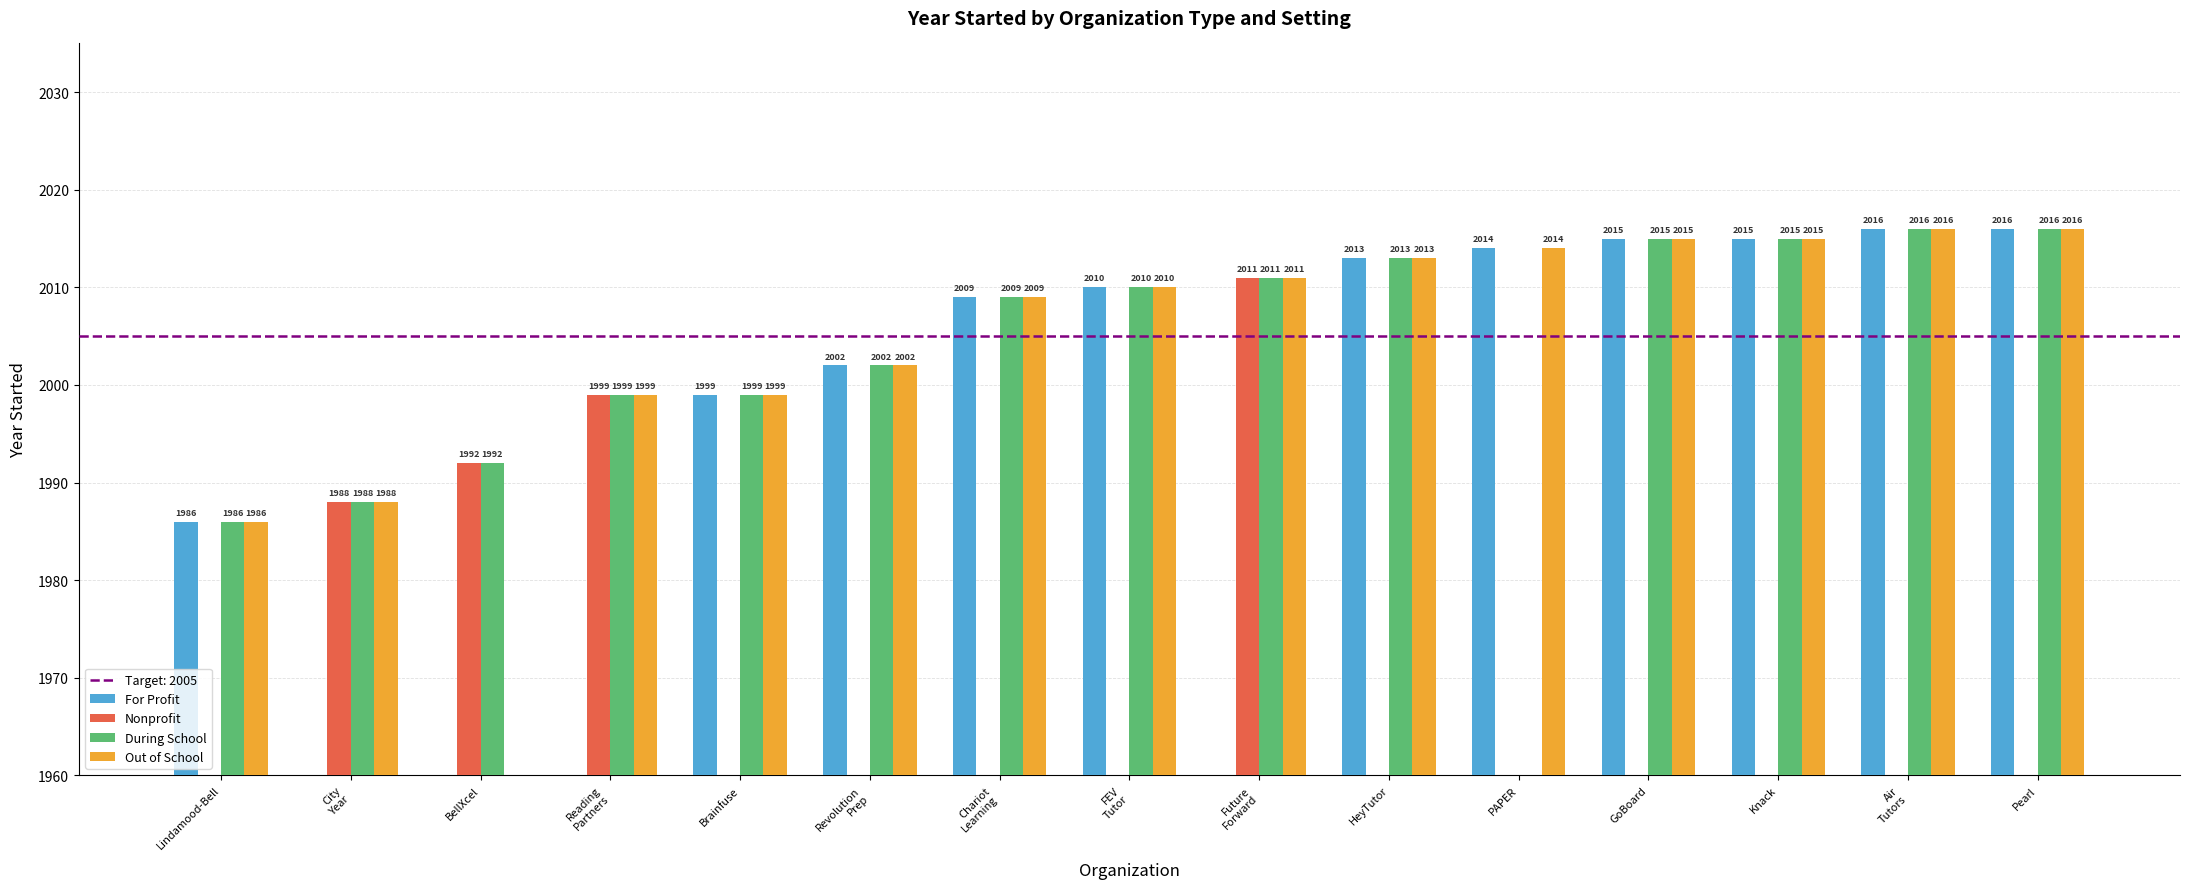

True or false: During School has a value of 2011 at Future
Forward.

True